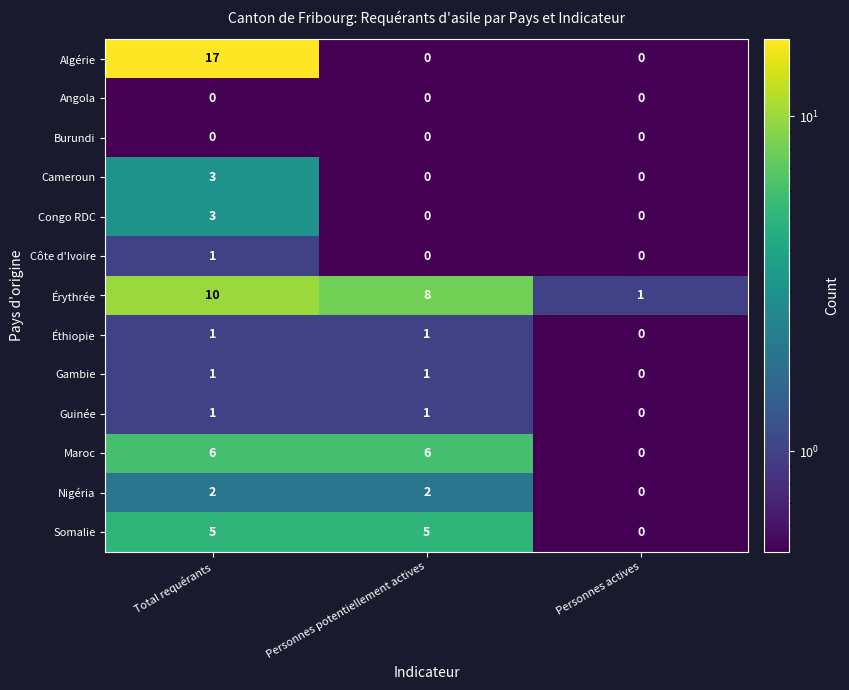

What is the difference between the maximum and second lowest values in the Algérie series?

17